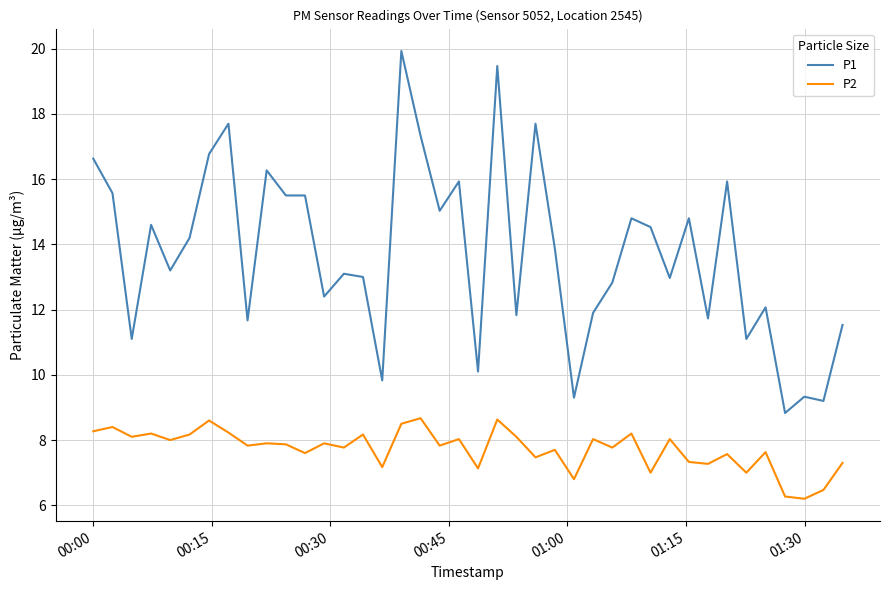

List the series in order of their peak value, lowest first.

P2, P1